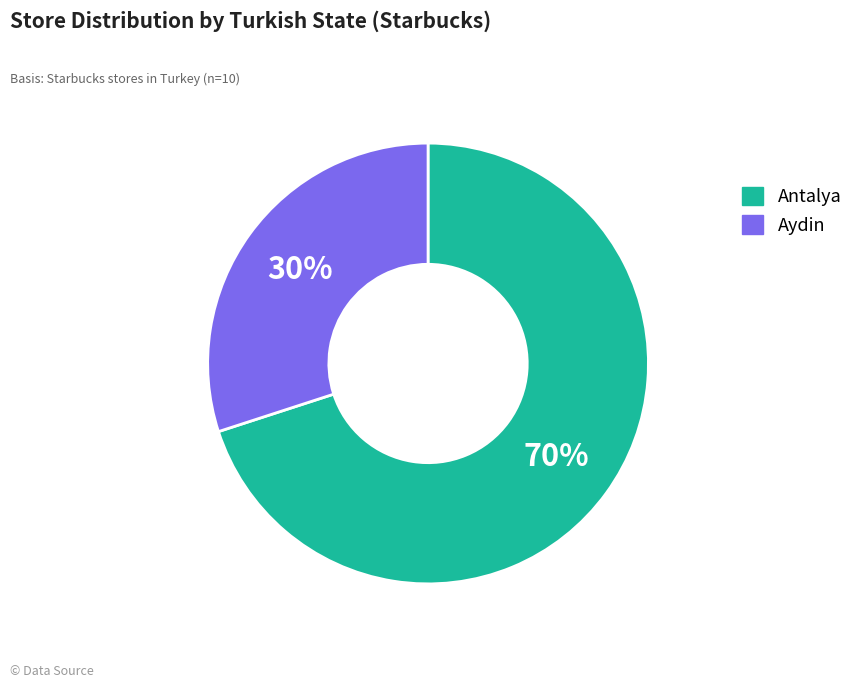

To the nearest percent, what percentage of the pie is Antalya?

70%